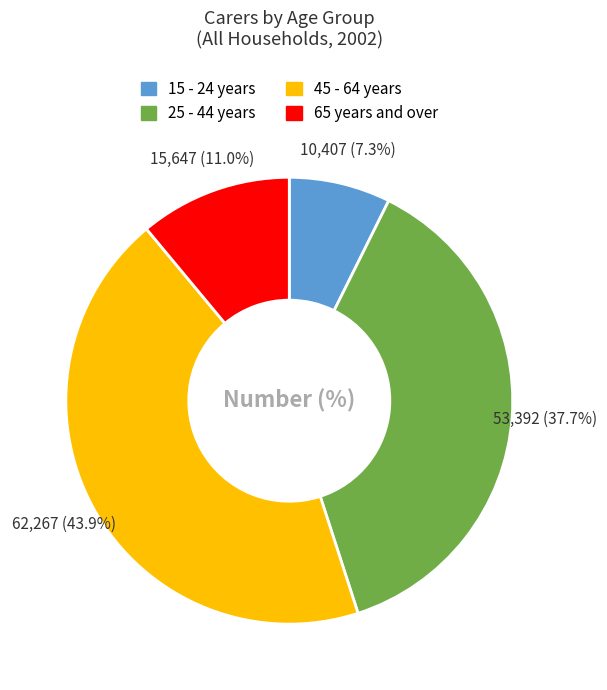

To the nearest percent, what percentage of the pie is 15 - 24 years?

7%